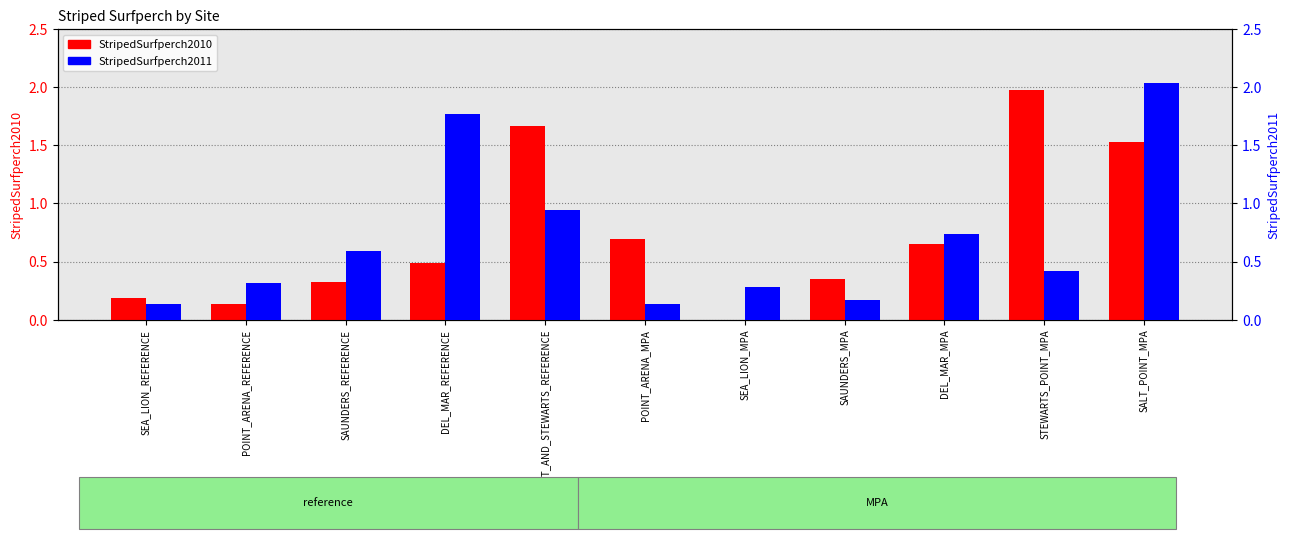

Are the bars horizontal?

No